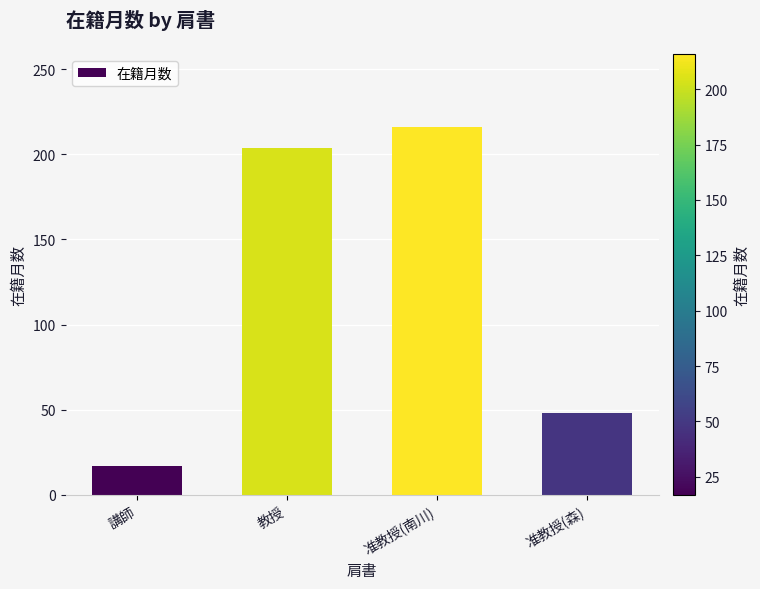

How many values are below 204?

2